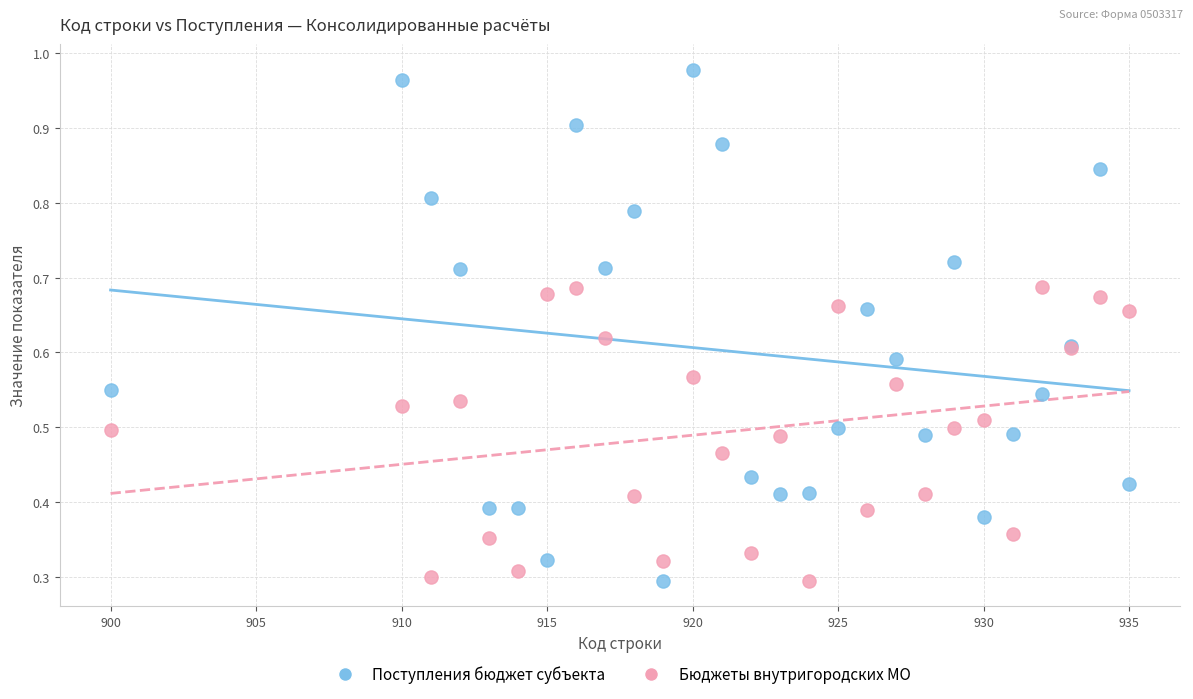

Which series has the widest spread of Y values?

Поступления бюджет субъекта